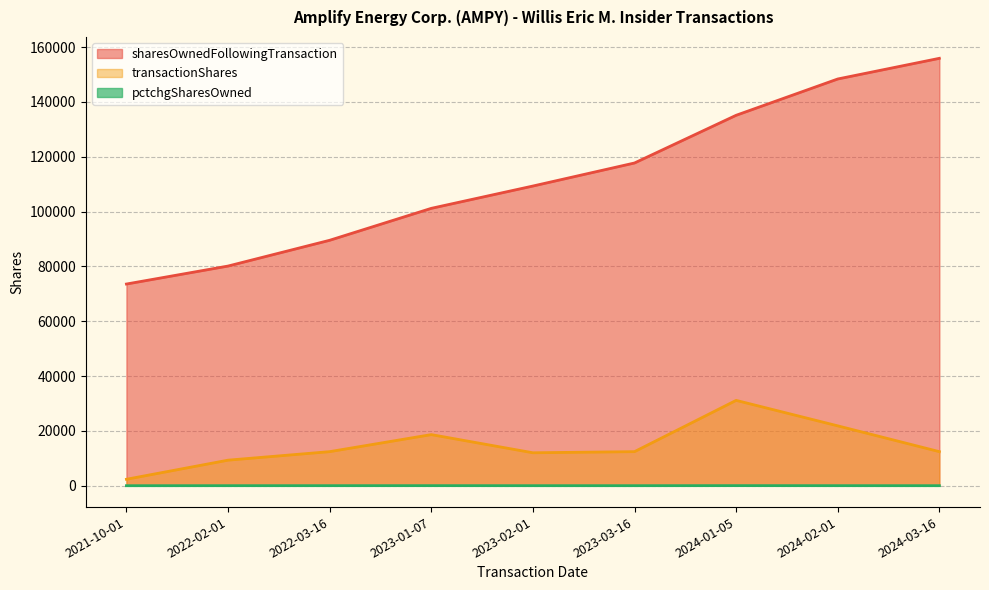

Which series changed the most between 2023-01-07 and 2024-03-16?

sharesOwnedFollowingTransaction